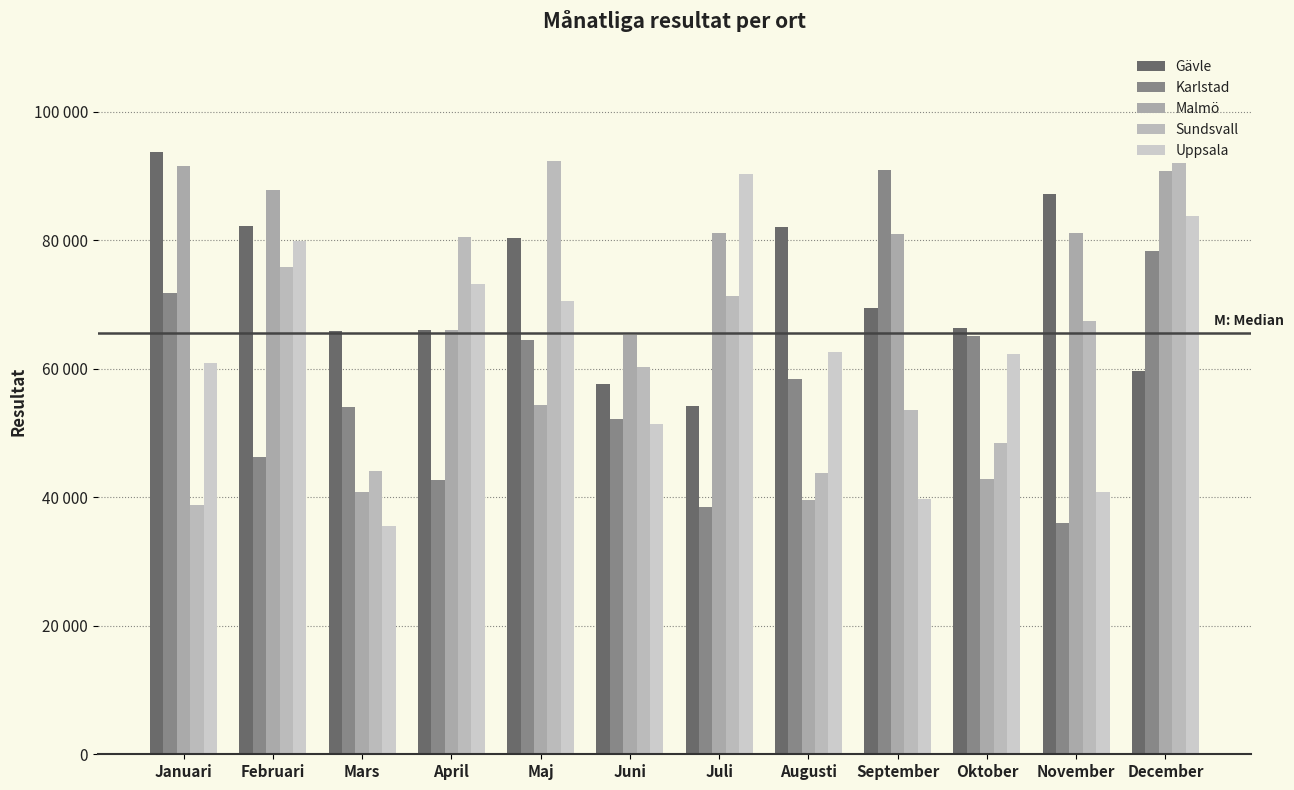

Is the value of Karlstad at Februari greater than the value of Gävle at Mars?

No